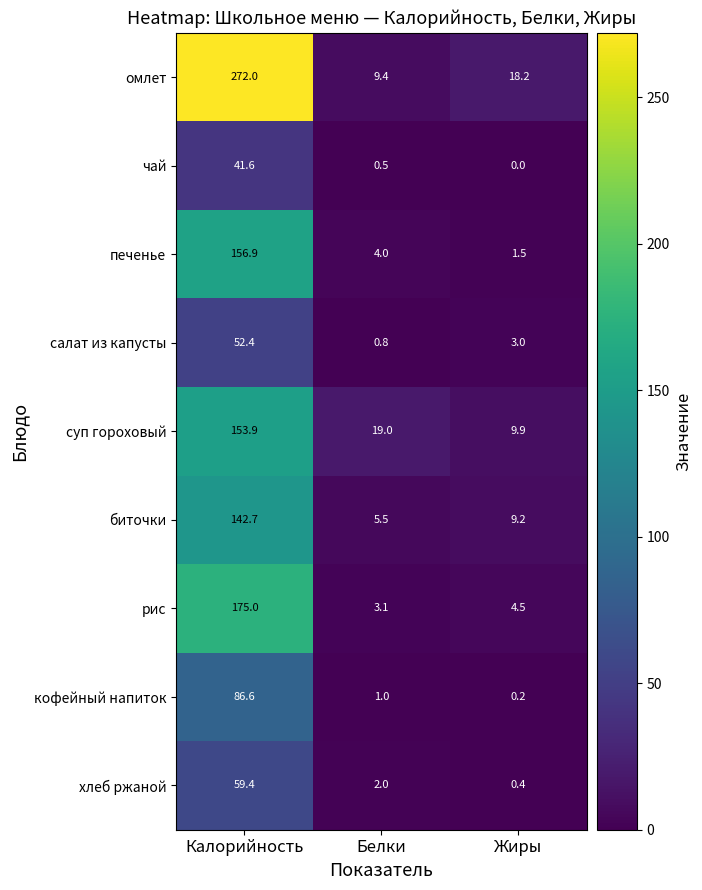

What is the difference between the maximum and minimum values in the чай series?

41.6